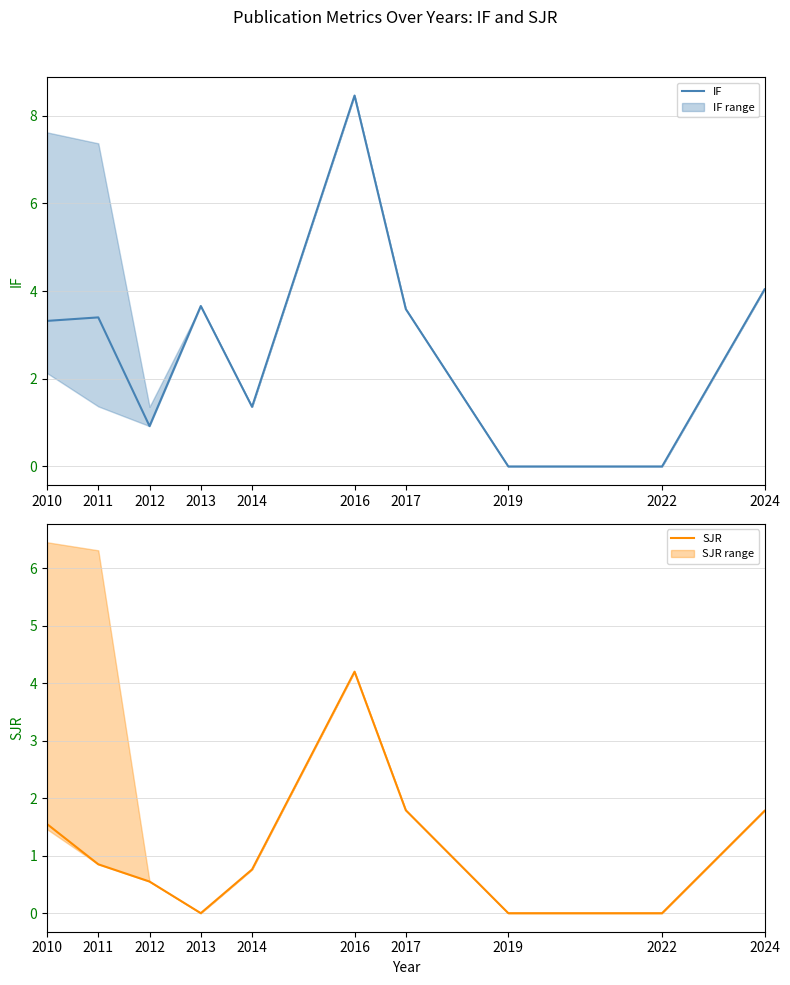

What is the difference between the maximum and minimum values in the IF series?

8.5